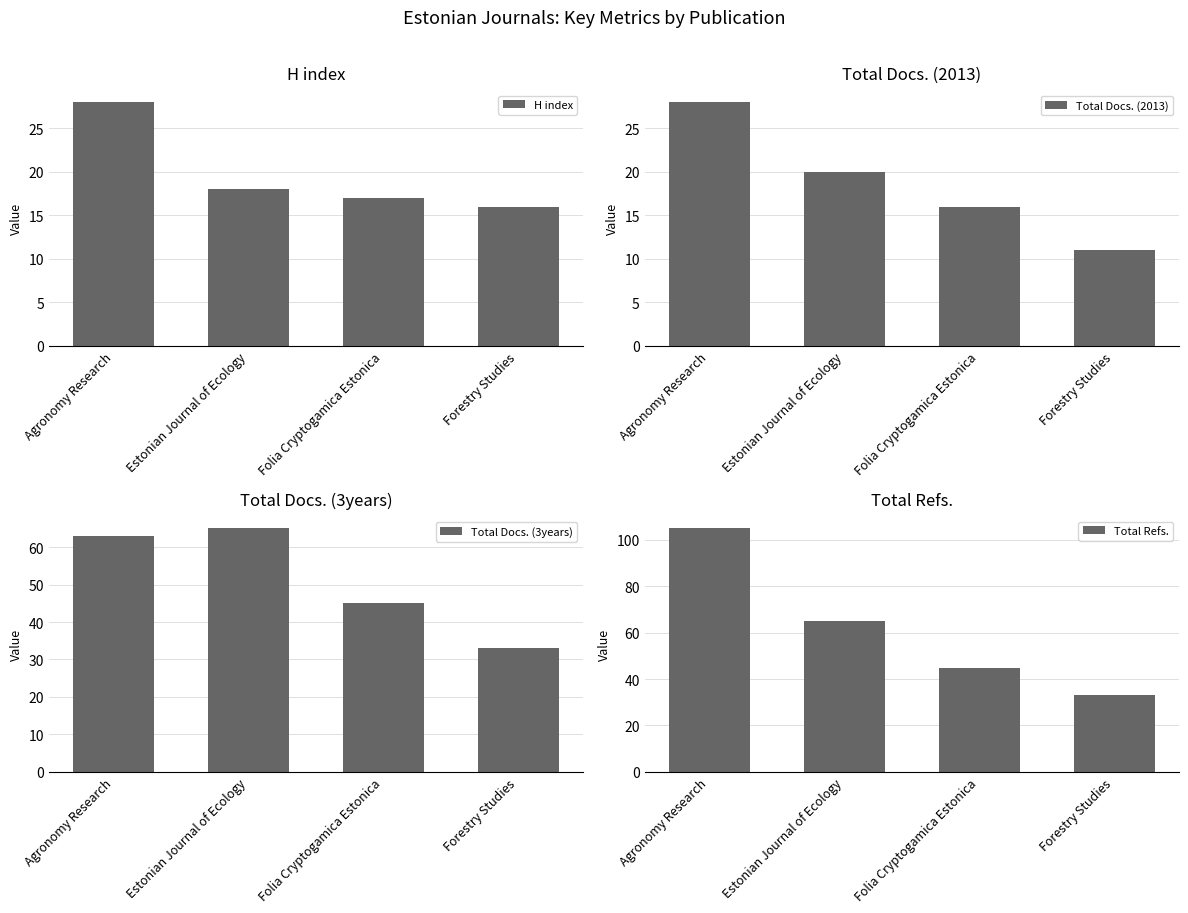

How many categories are shown in the chart?

4